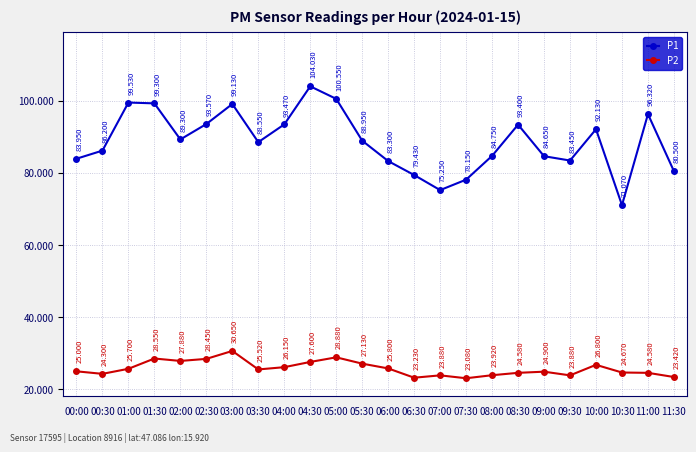

At which category does P2 reach its first local peak?

01:30